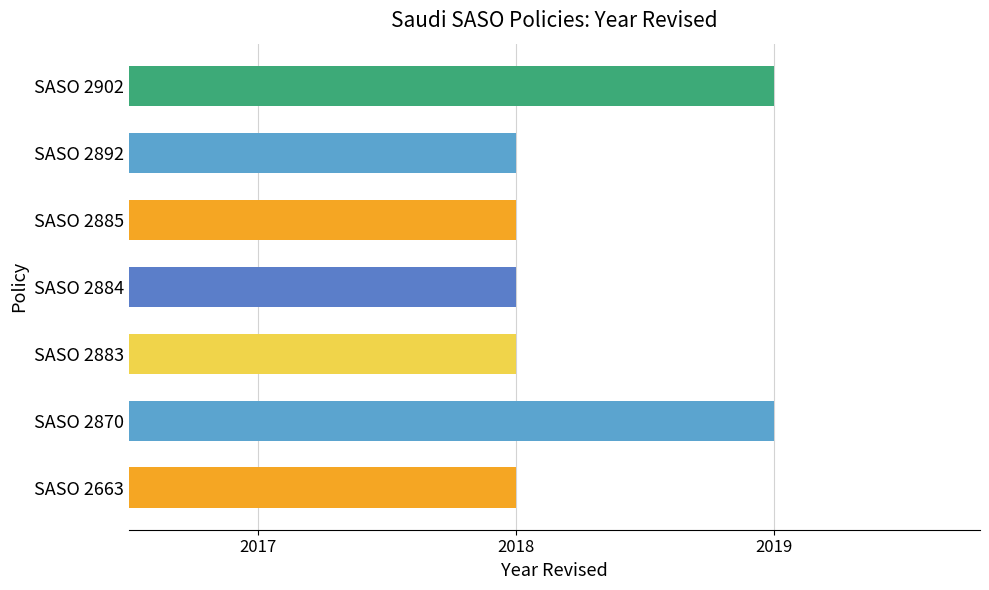

True or false: the data shows 2018 at SASO 2883.

True